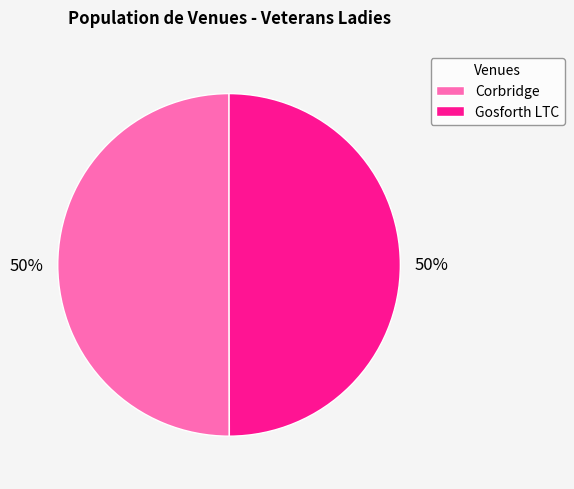

True or false: Gosforth LTC accounts for 50% of the total.

True